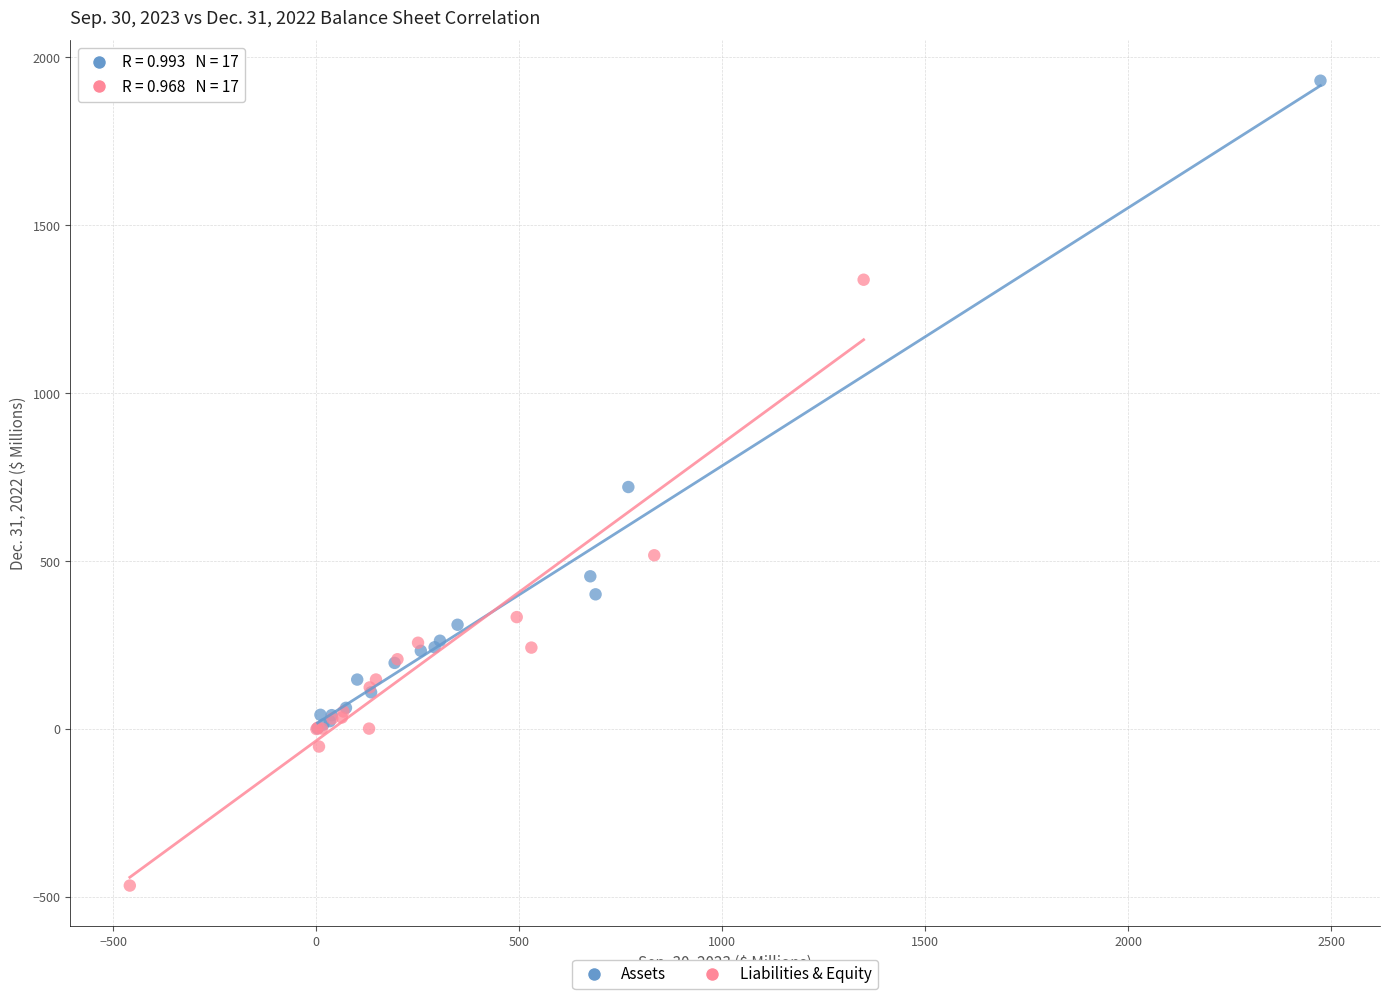

What are all the series names shown in the legend?

Assets, Liabilities & Equity